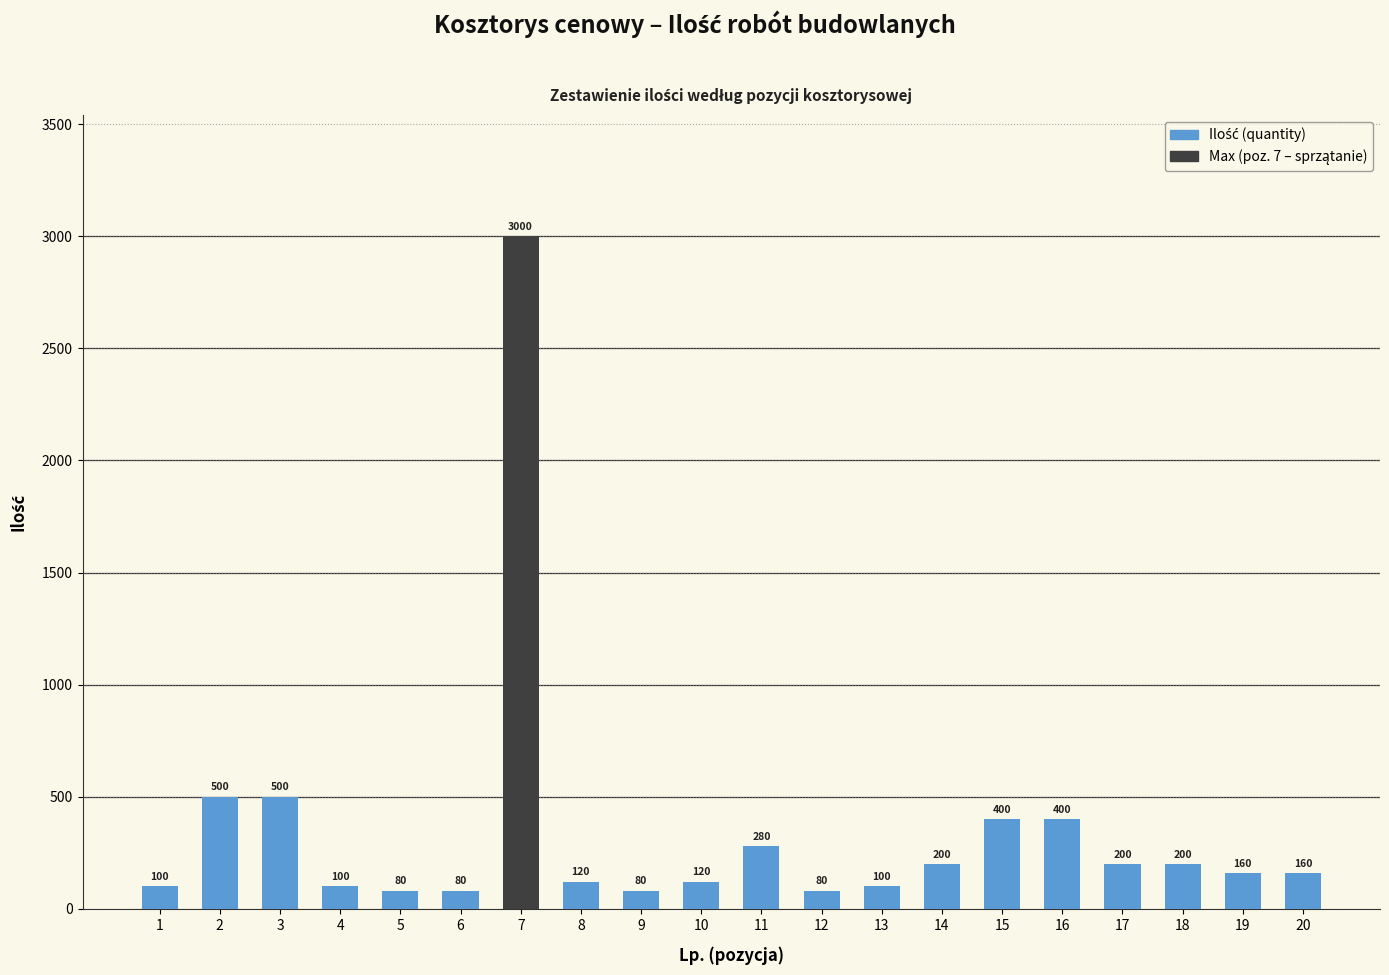

What is the ratio of the value at 14 to the value at 1?

2.0